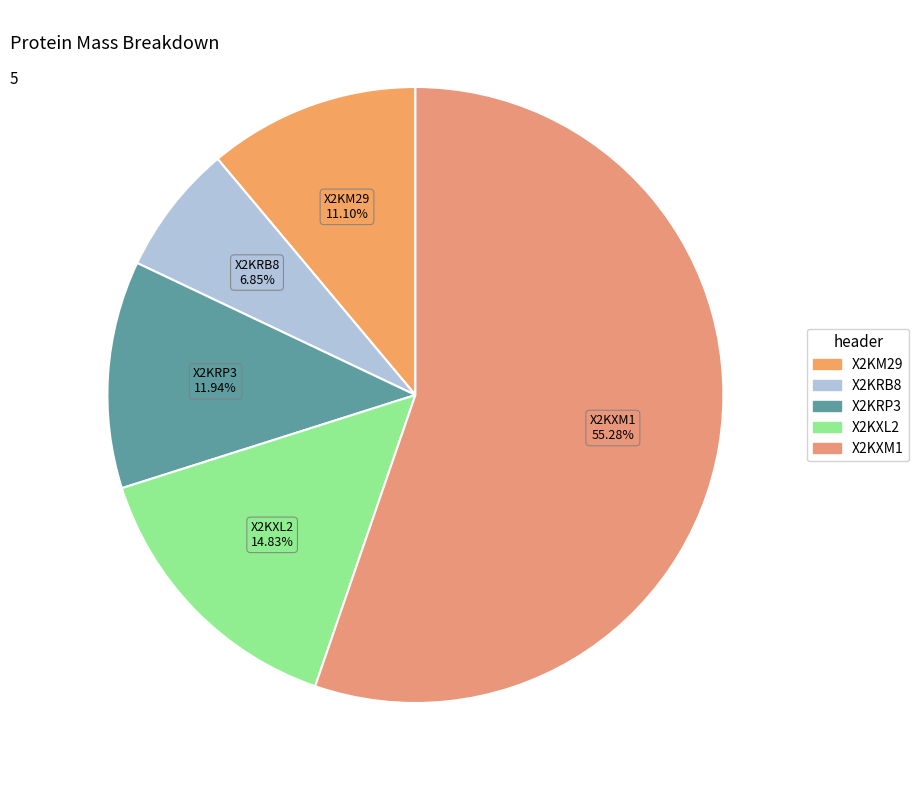

To the nearest percent, what is the average slice percentage?

20%